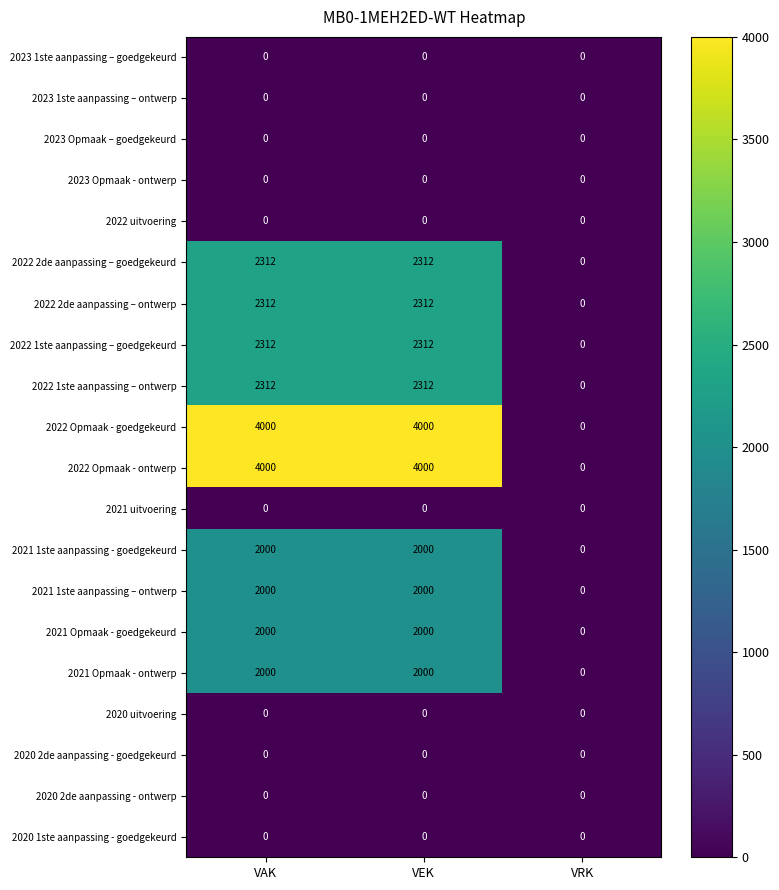

Is it true that 2022 1ste aanpassing – ontwerp equals 1539 at VEK?

False